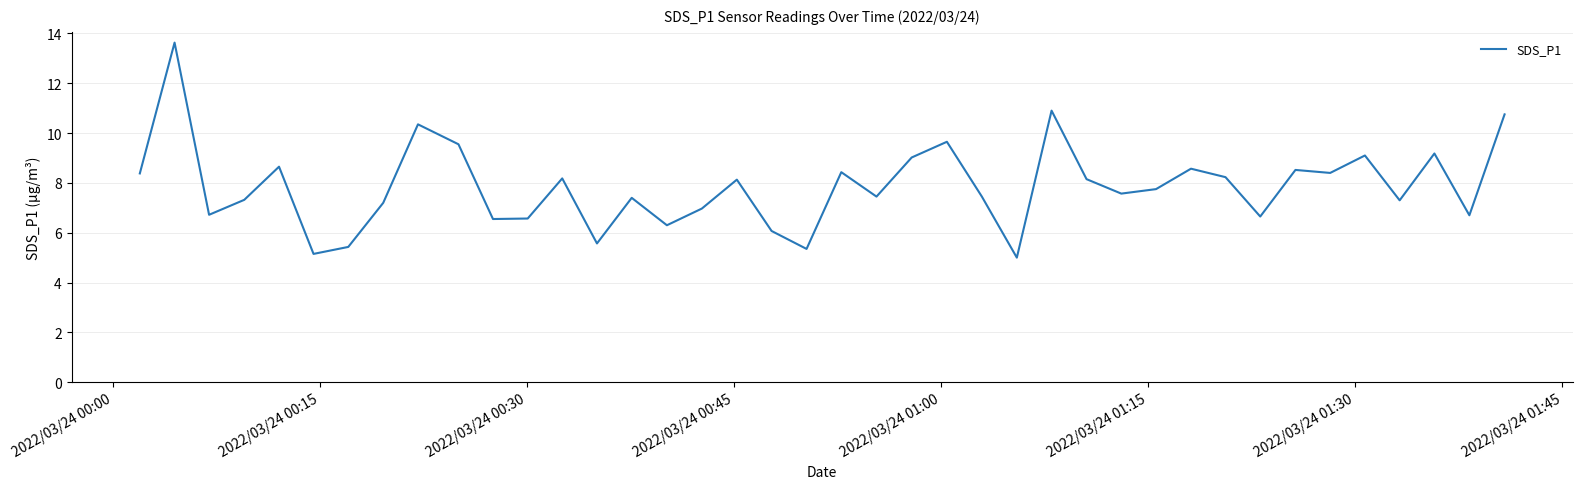

What is the difference between the maximum and minimum values?

8.6